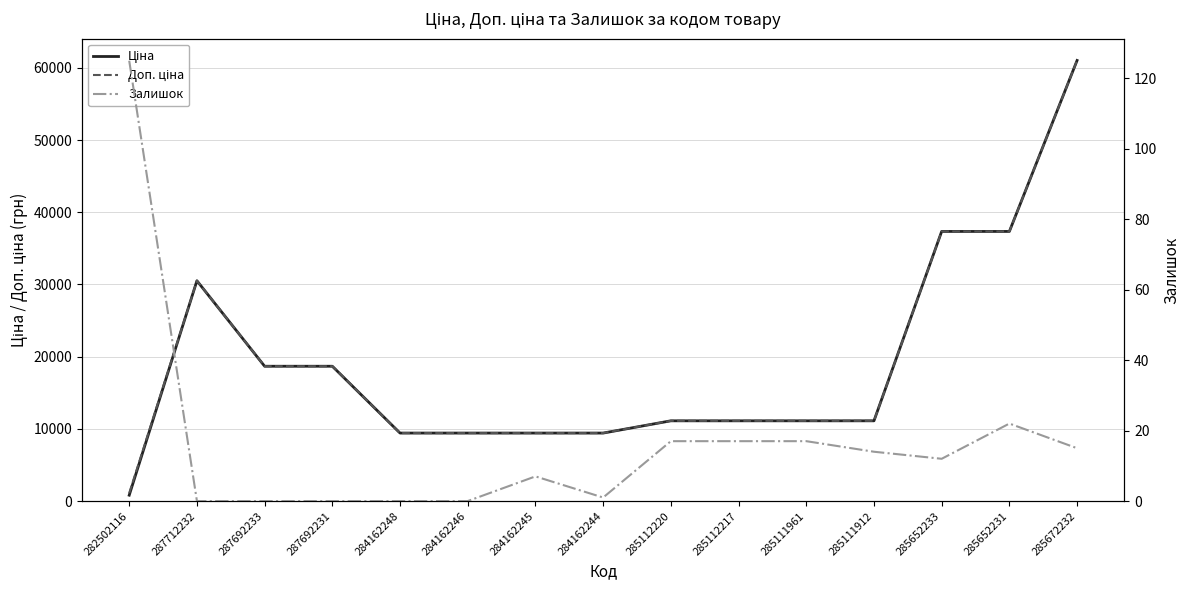

Reading left to right, transcribe all the data shown in this chart.

Ціна: 282502116=813.0	287712232=30512.3	287692233=18671.5	287692231=18671.5	284162248=9416.9	284162246=9416.9	284162245=9416.9	284162244=9416.9	285112220=11113.6	285112217=11113.6	285111961=11113.6	285111912=11113.6	285652233=37343.0	285652231=37343.0	285672232=61024.7
Доп. ціна: 282502116=1101.8	287712232=30512.3	287692233=18671.5	287692231=18671.5	284162248=9416.9	284162246=9416.9	284162245=9416.9	284162244=9416.9	285112220=11113.6	285112217=11113.6	285111961=11113.6	285111912=11113.6	285652233=37343.0	285652231=37343.0	285672232=61024.7
Залишок: 282502116=125.0	287712232=0.0	287692233=0.0	287692231=0.0	284162248=0.0	284162246=0.0	284162245=7.0	284162244=1.0	285112220=17.0	285112217=17.0	285111961=17.0	285111912=14.0	285652233=12.0	285652231=22.0	285672232=15.0